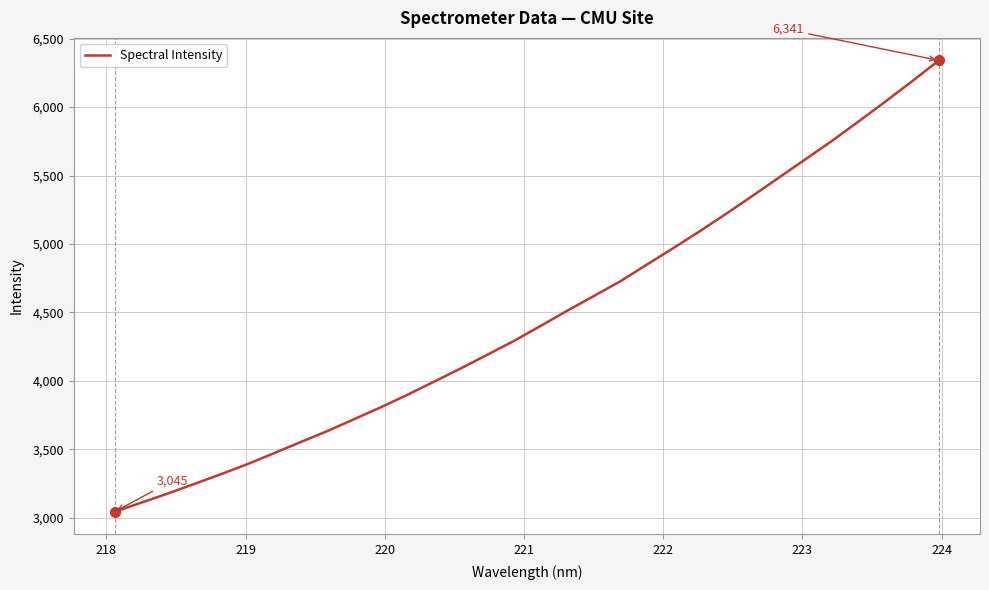

What is the greatest value displayed?

6340.8